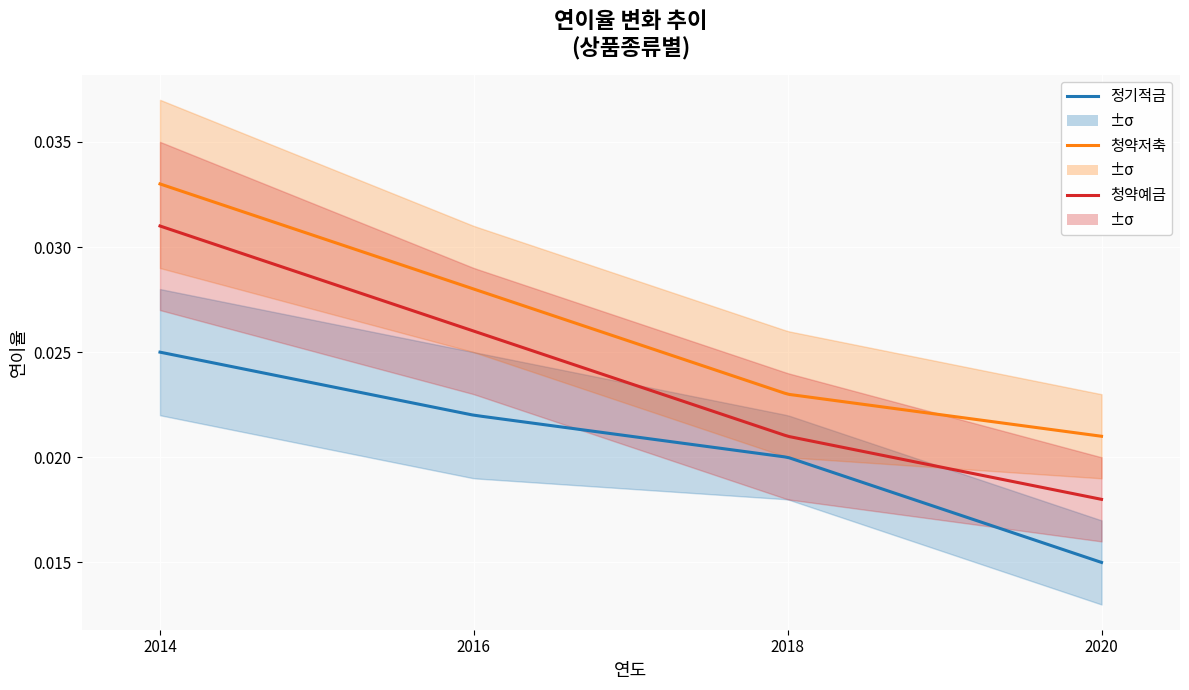

True or false: 청약예금 and 청약저축 intersect in this chart.

False